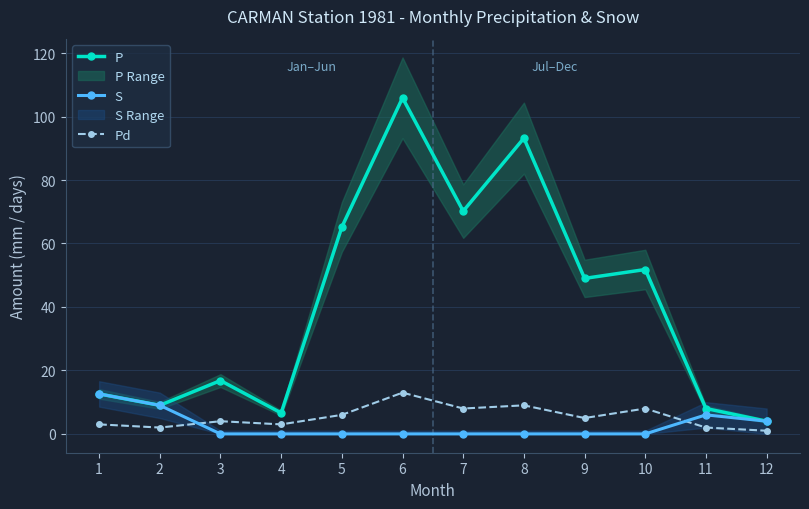

At which category does Pd reach its first local peak?

3